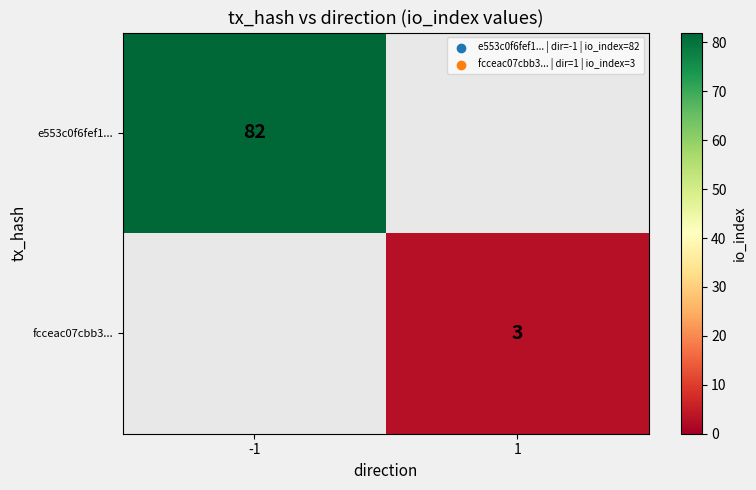

The value of fcceac07cbb3... at 1 is 4.9. True or false?

False